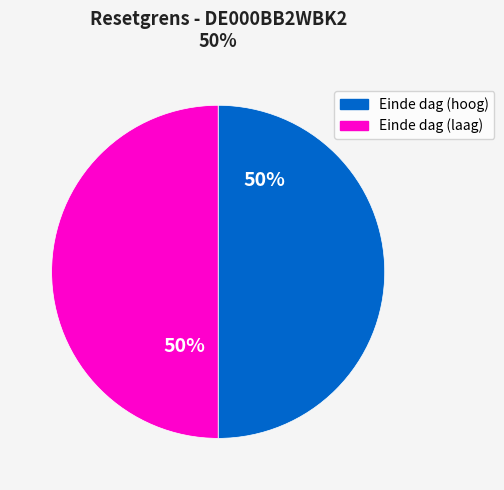

To the nearest percent, what is the average slice percentage?

50%